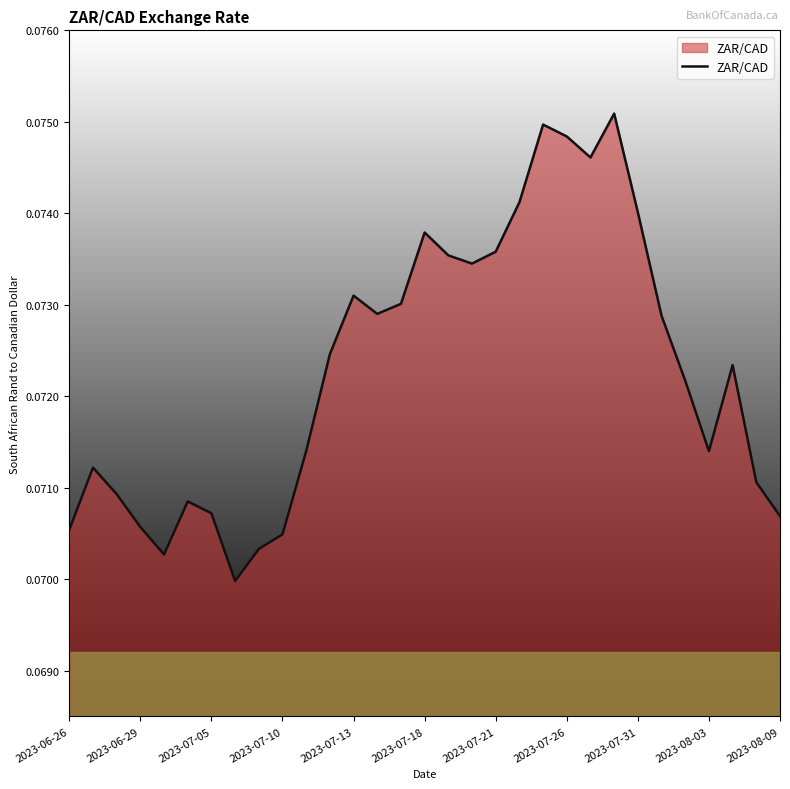

The value at 2023-07-10 is 0.0. True or false?

False